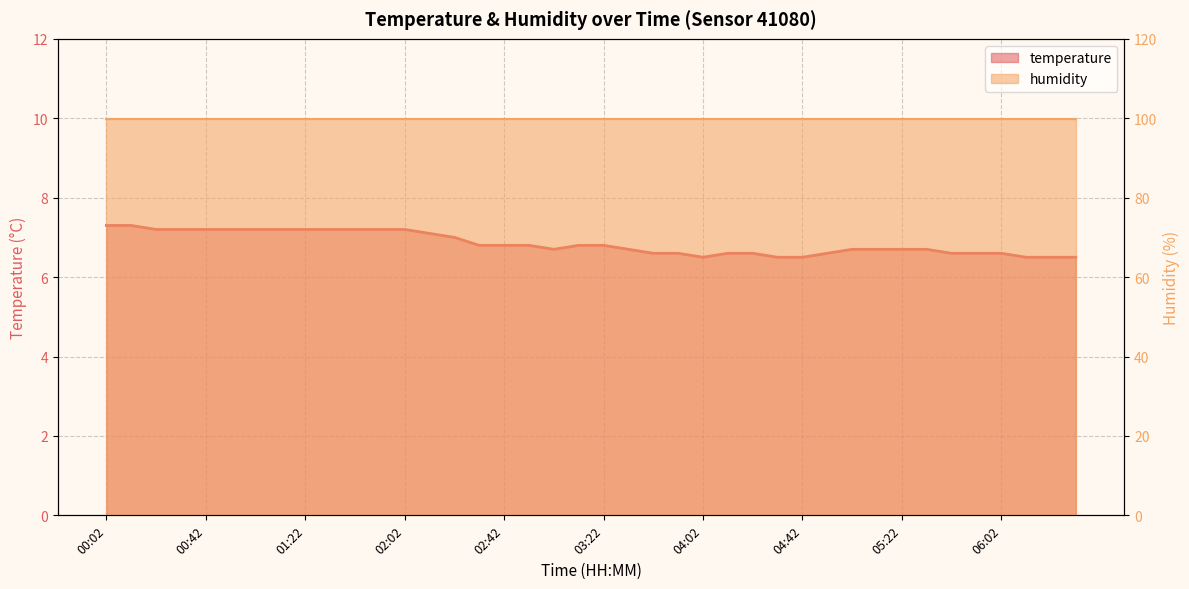

Where is the data nearest to the value 6?

04:02